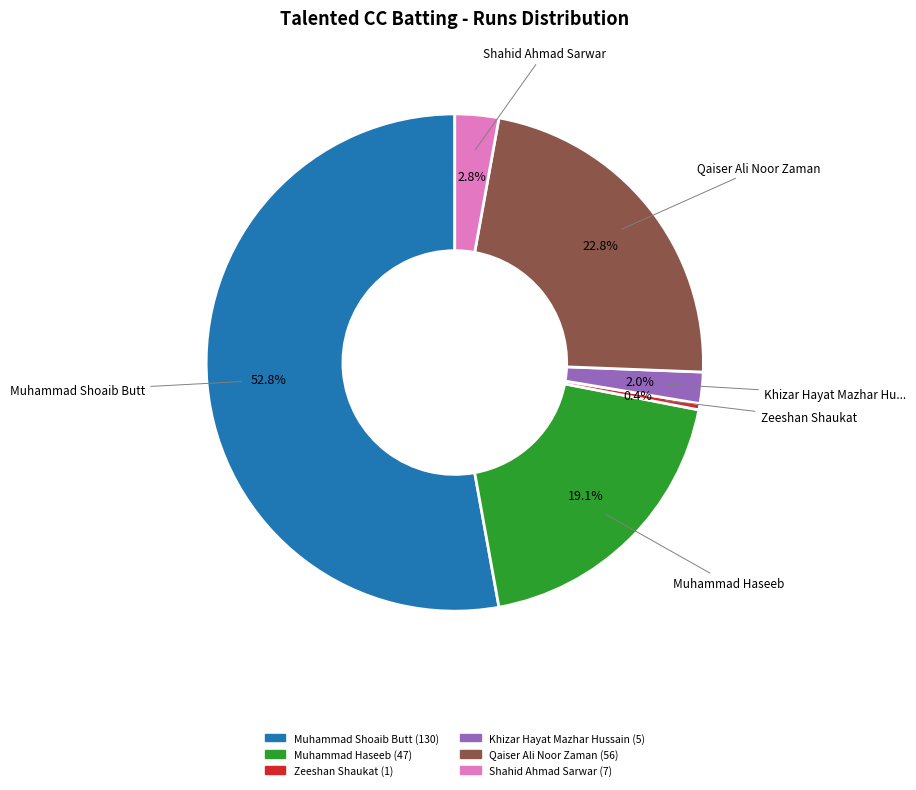

Is there any slice that represents more than half of the pie?

Yes